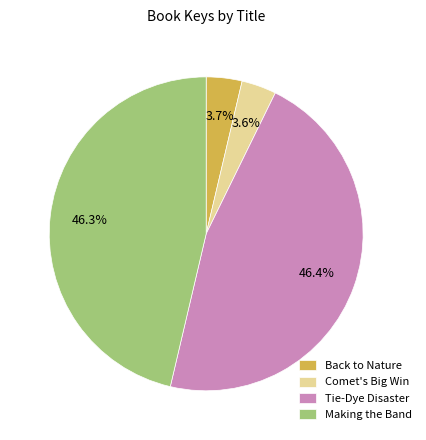

To the nearest percent, what is the difference between the largest and smallest slice percentages?

43%